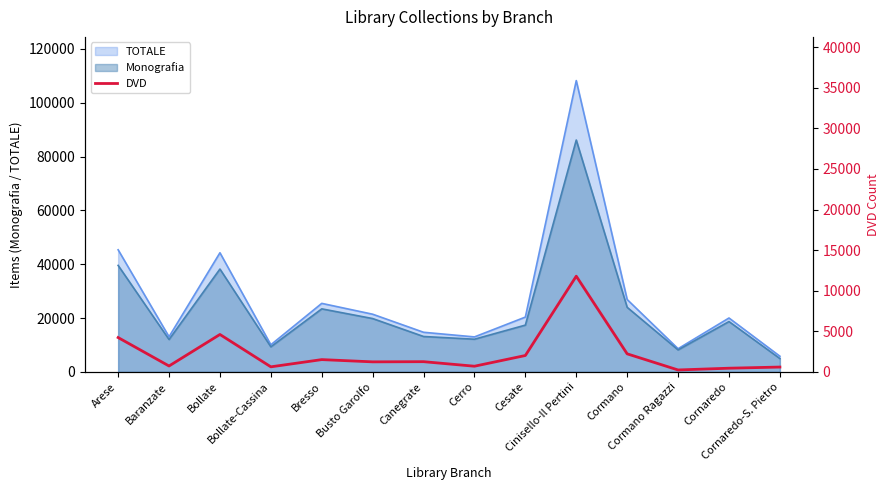

What is the lowest value of the TOTALE series?

5831